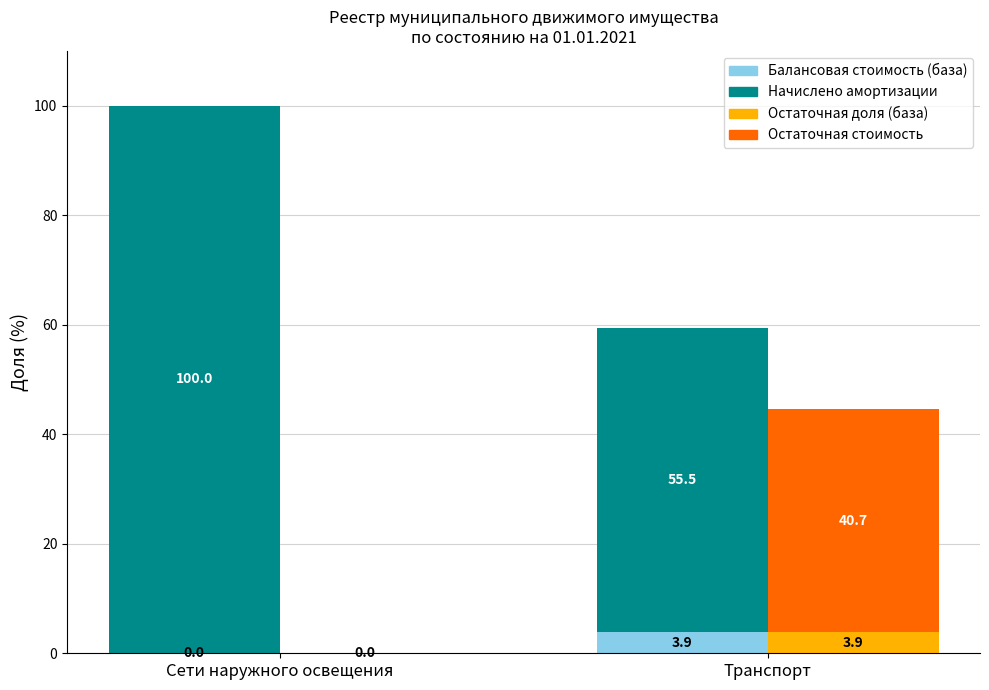

How many data points does each series have?

2